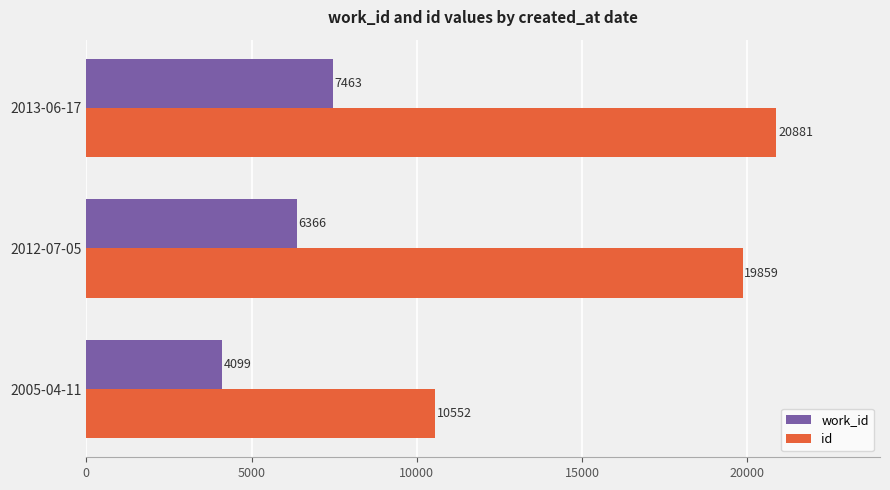

What are all the series names shown in the legend?

work_id, id